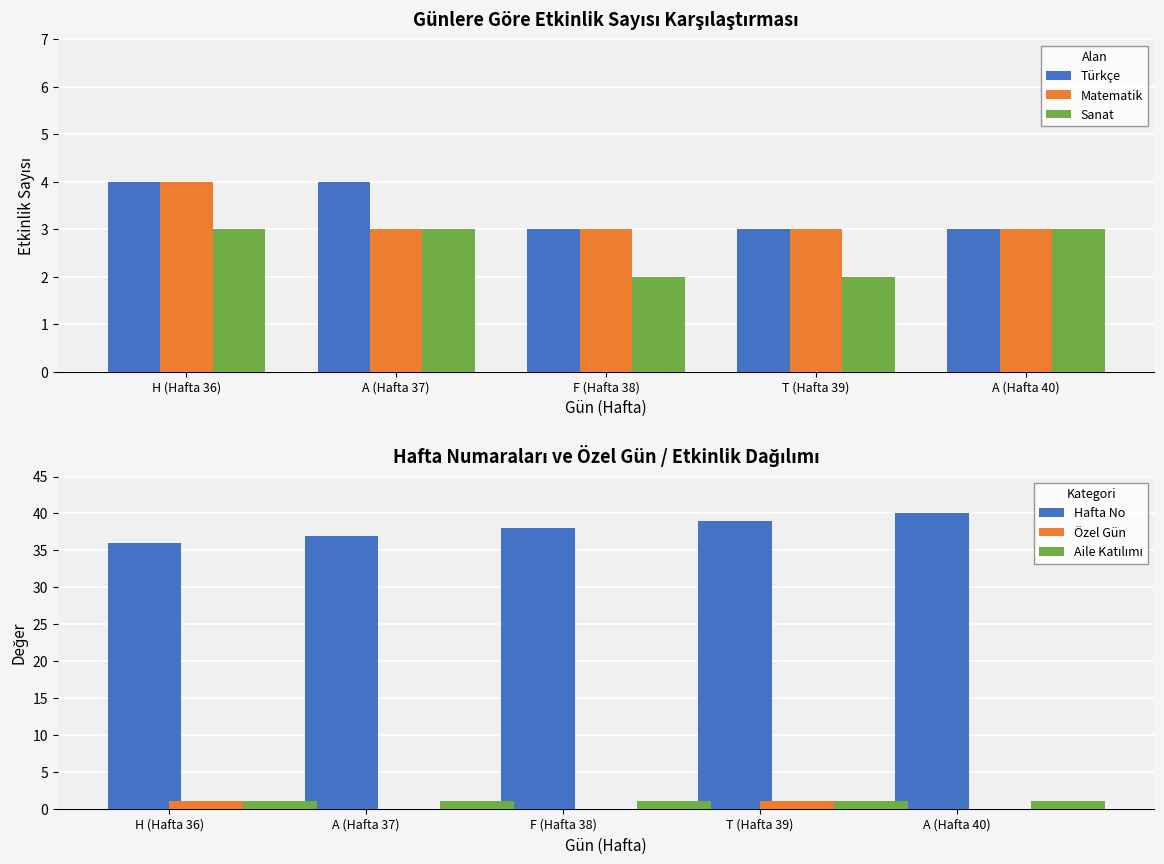

Is it true that Sanat equals 3 at A (Hafta 40)?

True